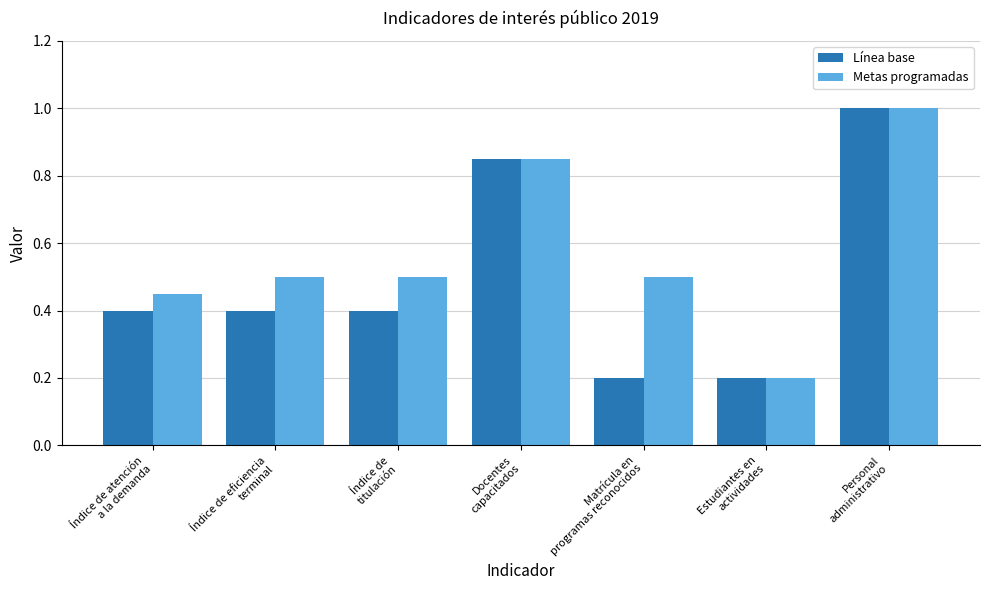

At how many categories does at least one series exceed 0?

7